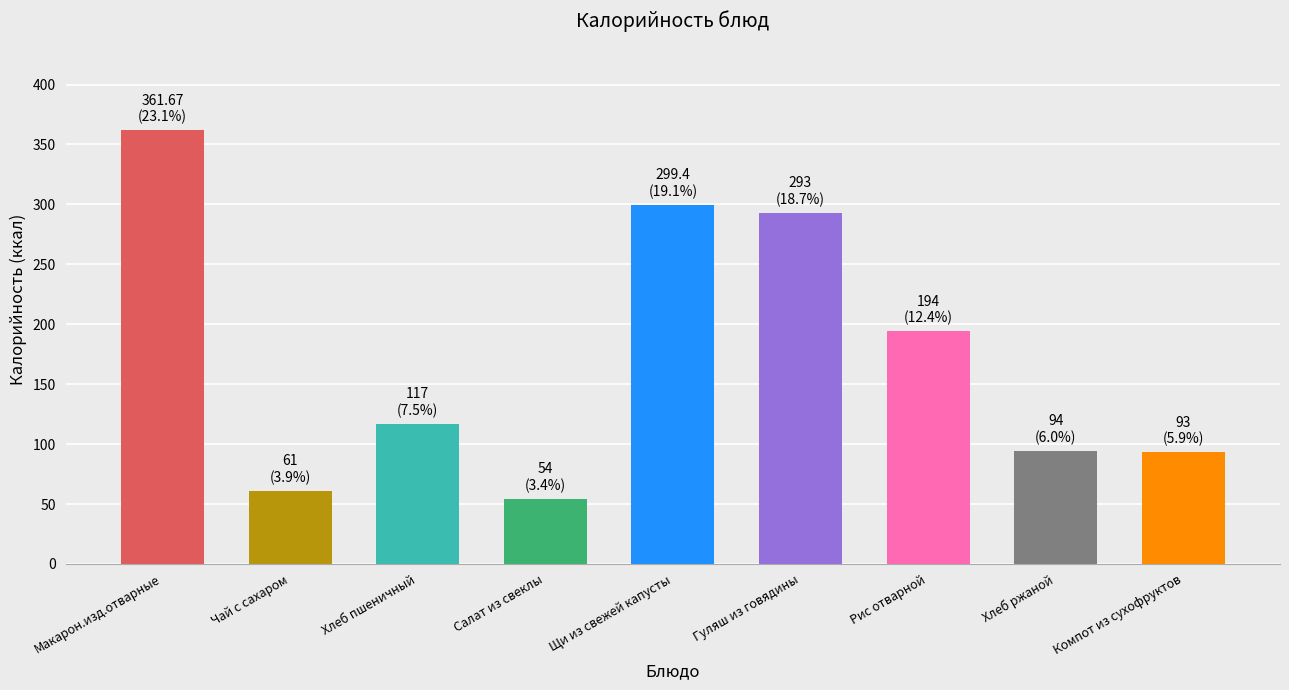

True or false: the data shows 24.2 at Компот из сухофруктов.

False